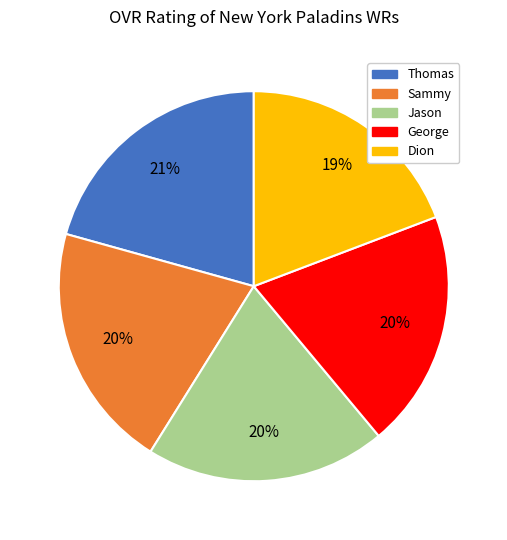

What is the ratio of the value at George to the value at Sammy?

1.0